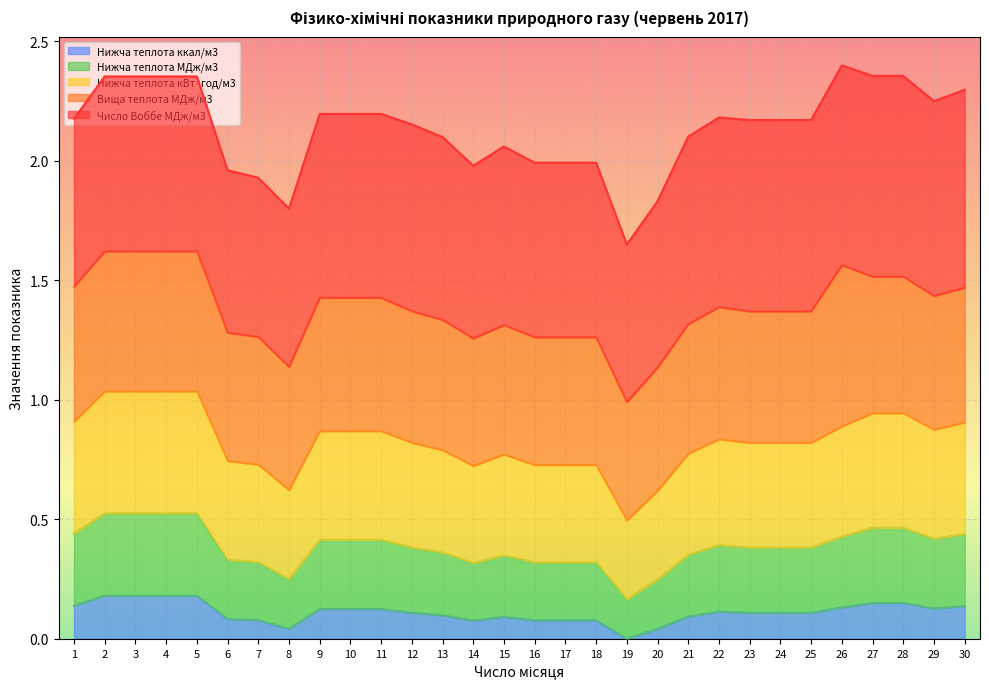

The Нижча теплота ккал/м3 series shows 0.1 at 14. True or false?

True